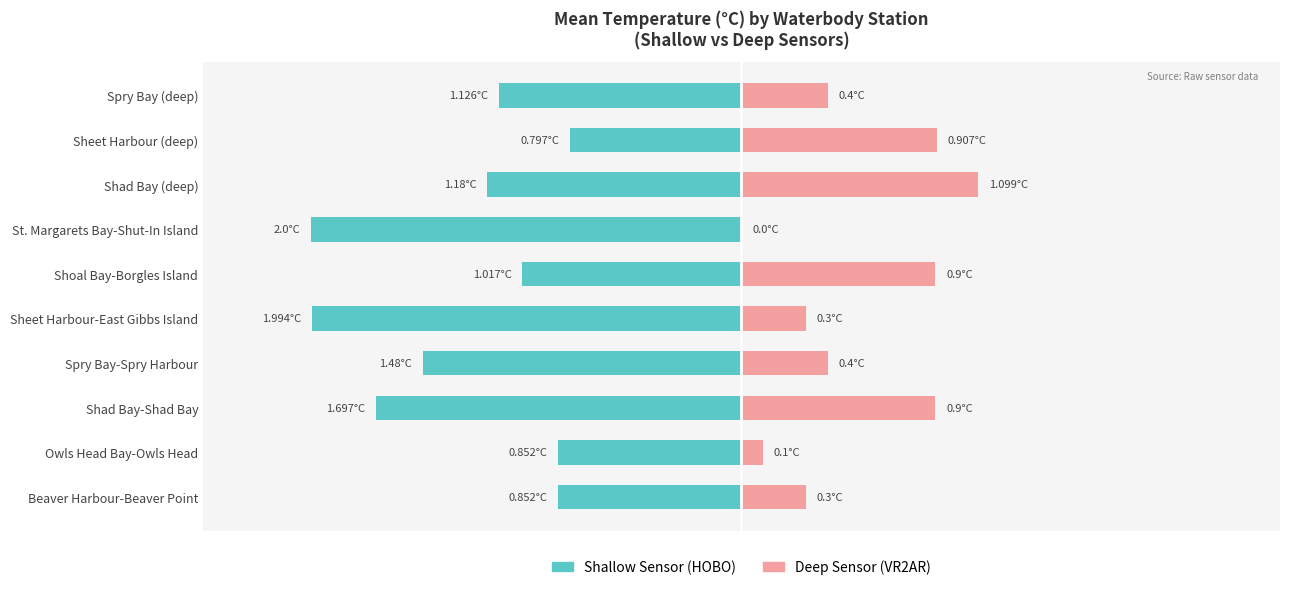

Reading right to left, list all the values displayed in this chart.

Shallow Sensor (HOBO): -1.1	-0.8	-1.2	-2.0	-1.0	-2.0	-1.5	-1.7	-0.9	-0.9
Deep Sensor (VR2AR): 0.4	0.9	1.1	0.0	0.9	0.3	0.4	0.9	0.1	0.3